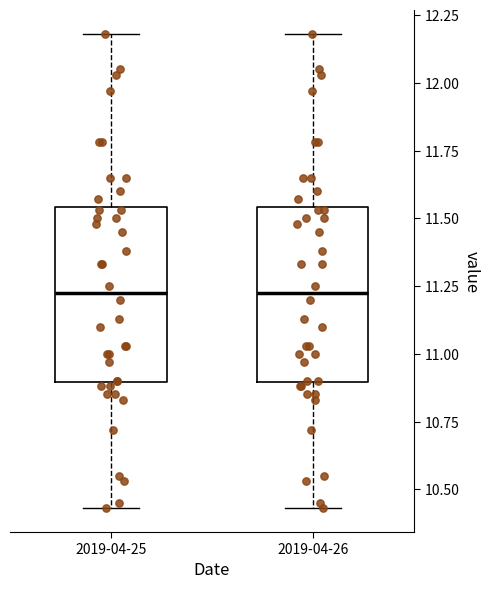

Reading left to right, transcribe this box plot: for each box, give where its median line is, the range the box spans, and where its two whiskers end, as read against the y-axis. The values are not printed on the chart, so give them approximately, as read against the axis.

2019-04-25: median 11.25, box 10.90 to 11.55, whiskers 10.45 to 12.20
2019-04-26: median 11.25, box 10.90 to 11.55, whiskers 10.45 to 12.20